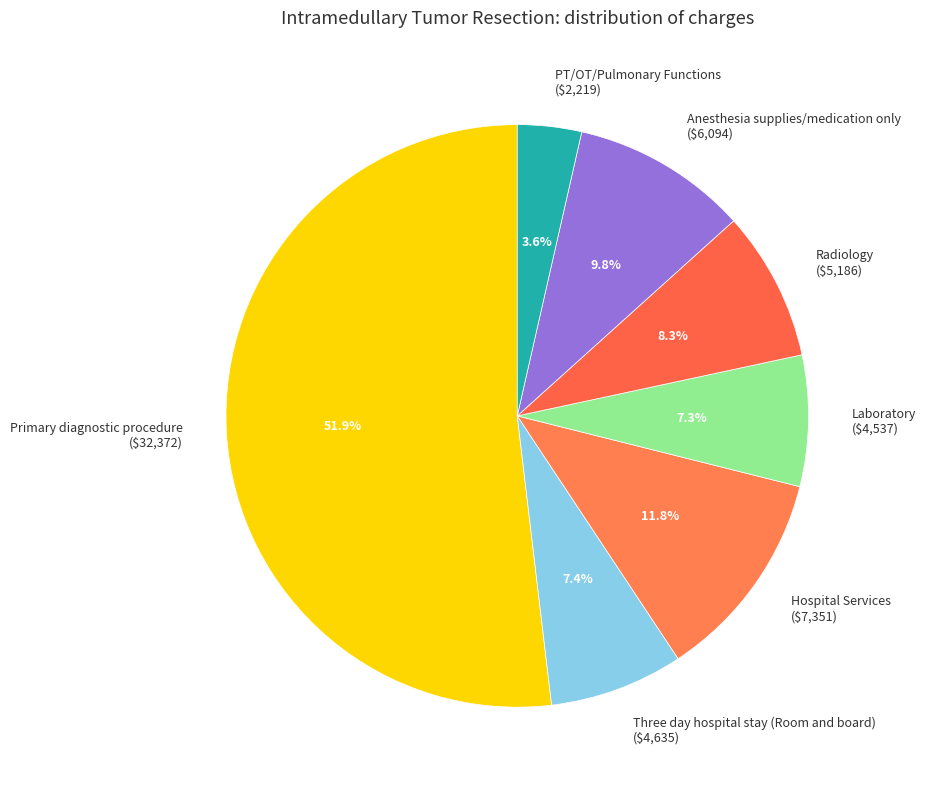

What is the ratio of the value at Radiology to the value at PT/OT/Pulmonary Functions?

2.3